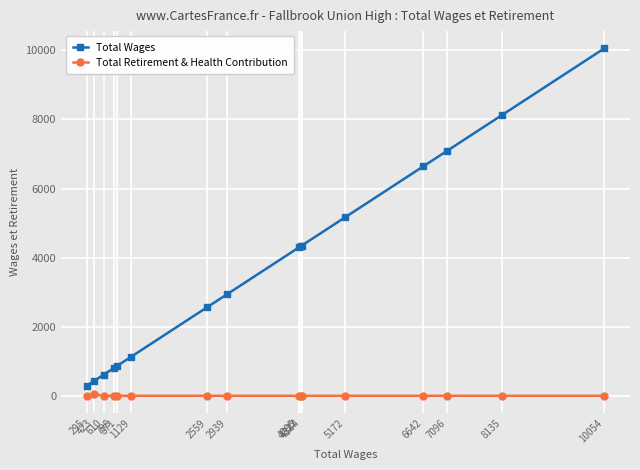

At 2559, list the series in order from smallest to largest.

Total Retirement & Health Contribution, Total Wages